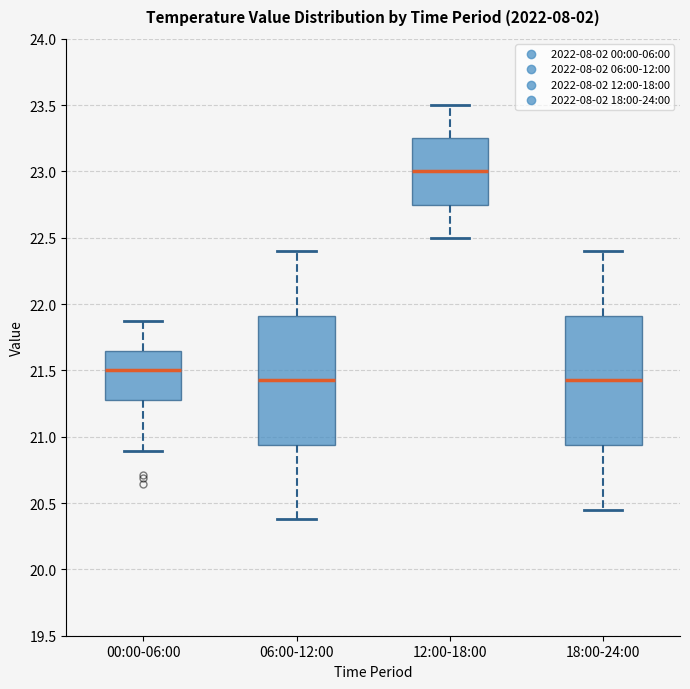

Reading left to right, transcribe this box plot: for each box, give where its median line is, the range the box spans, and where its two whiskers end, as read against the y-axis. The values are not printed on the chart, so give them approximately, as read against the axis.

00:00-06:00: median 21.50, box 21.30 to 21.65, whiskers 20.90 to 21.85
06:00-12:00: median 21.45, box 20.95 to 21.90, whiskers 20.40 to 22.40
12:00-18:00: median 23.00, box 22.75 to 23.25, whiskers 22.50 to 23.50
18:00-24:00: median 21.45, box 20.95 to 21.90, whiskers 20.45 to 22.40